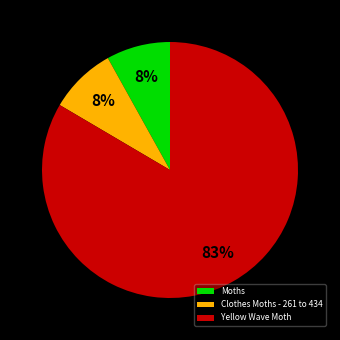

Which slice is the largest?

Yellow Wave Moth